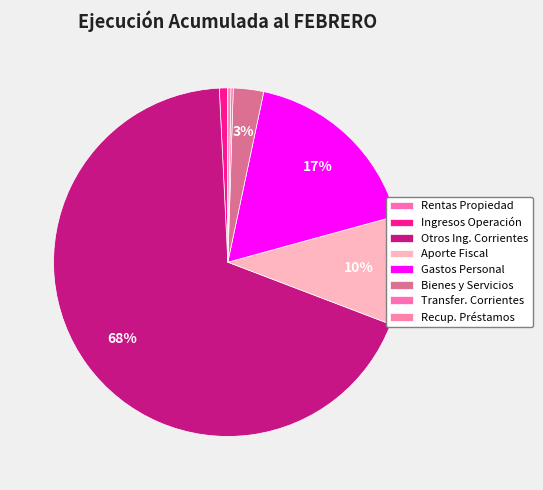

Which category has the biggest portion of the pie?

Otros Ing. Corrientes